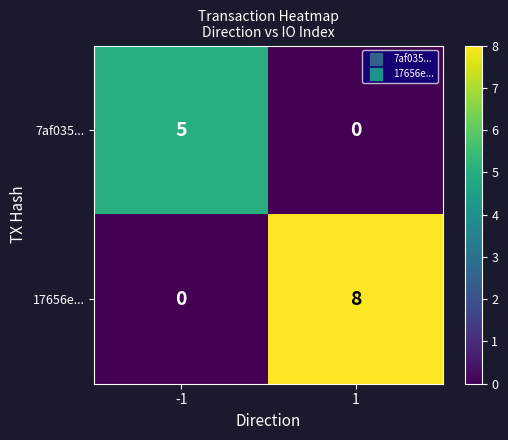

What value does the 17656e... series have at 1?

8